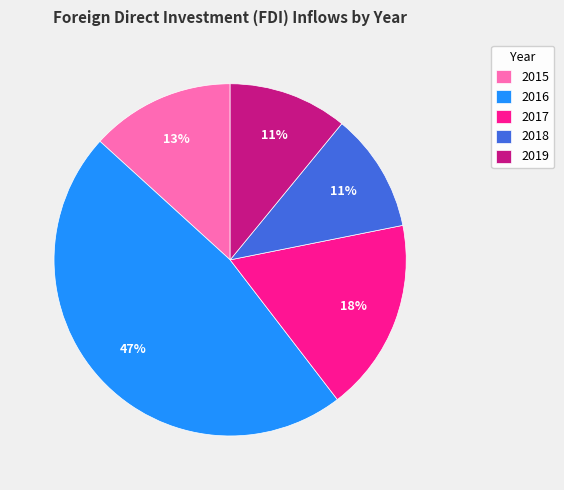

Does 2017 account for over 50% of the chart?

No